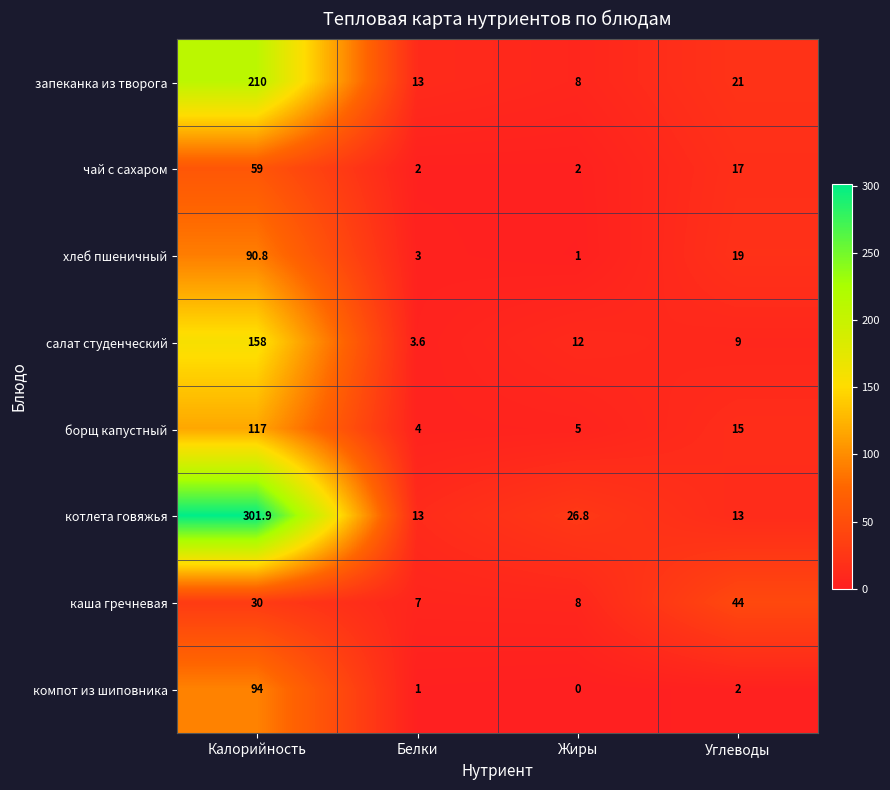

How many categories are shown in the chart?

4